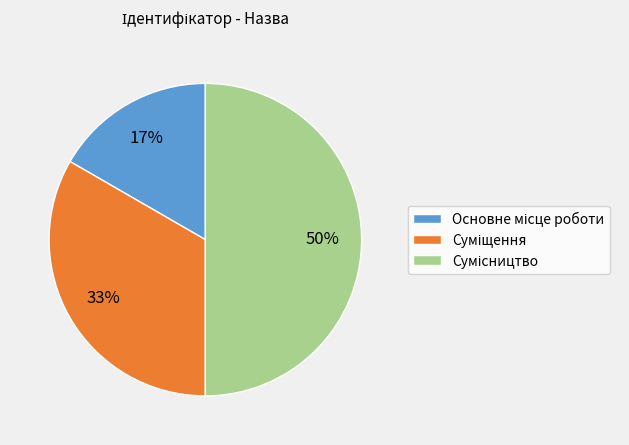

To the nearest percent, what is the average slice percentage?

33%